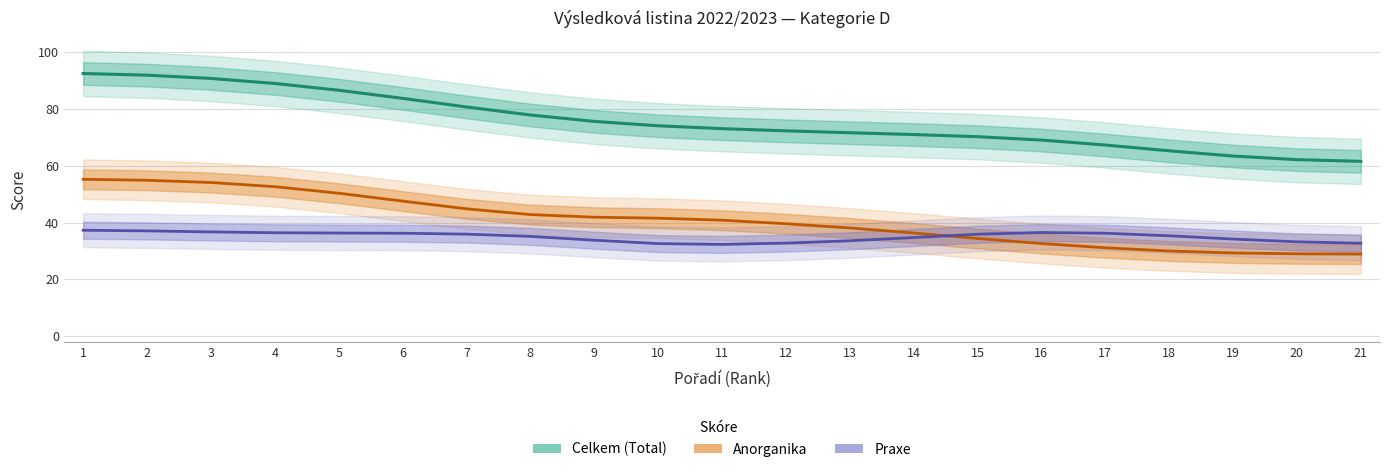

What are all the series names shown in the legend?

Celkem, Anorganika, Praxe